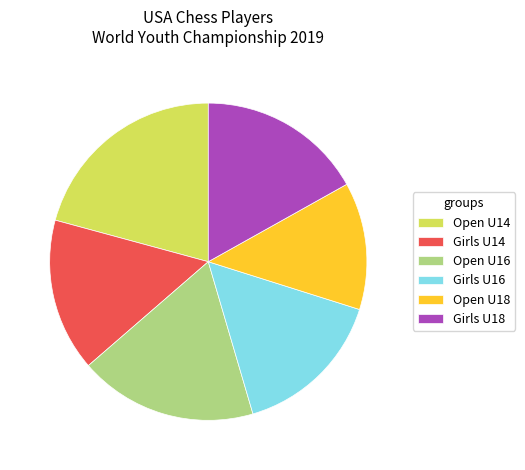

Does Girls U18 account for over 50% of the chart?

No